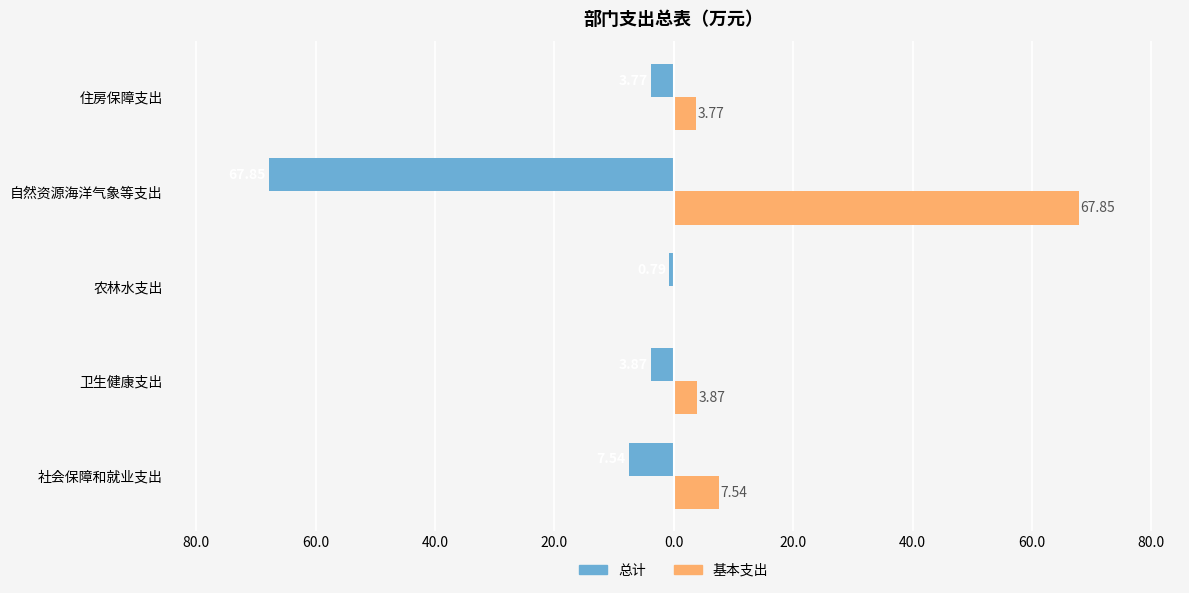

Rank the series by their maximum value, from lowest to highest.

总计, 基本支出